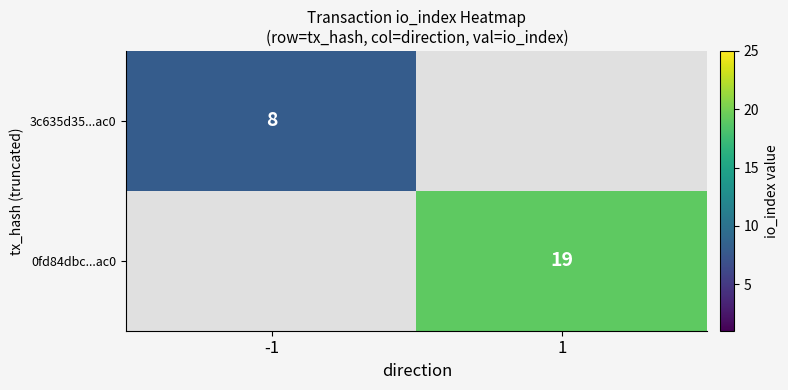

Is the value of 0fd84dbc...ac0 at 1 greater than the value of 3c635d35...ac0 at -1?

Yes